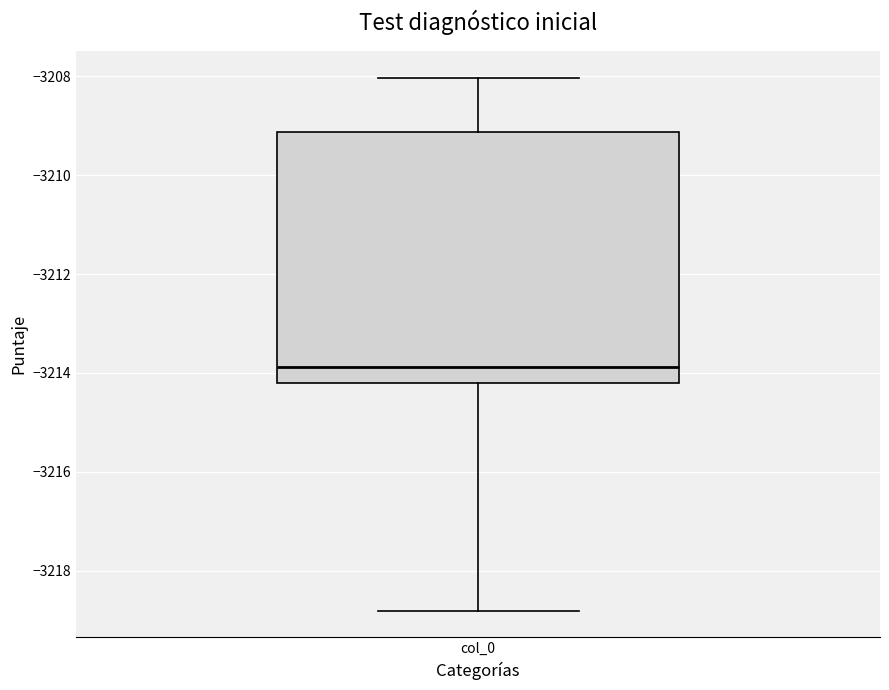

Where does the upper whisker of the box for col_0 end on the y-axis? The values are not printed on the chart, so give them approximately, as read against the axis.

-3208.0